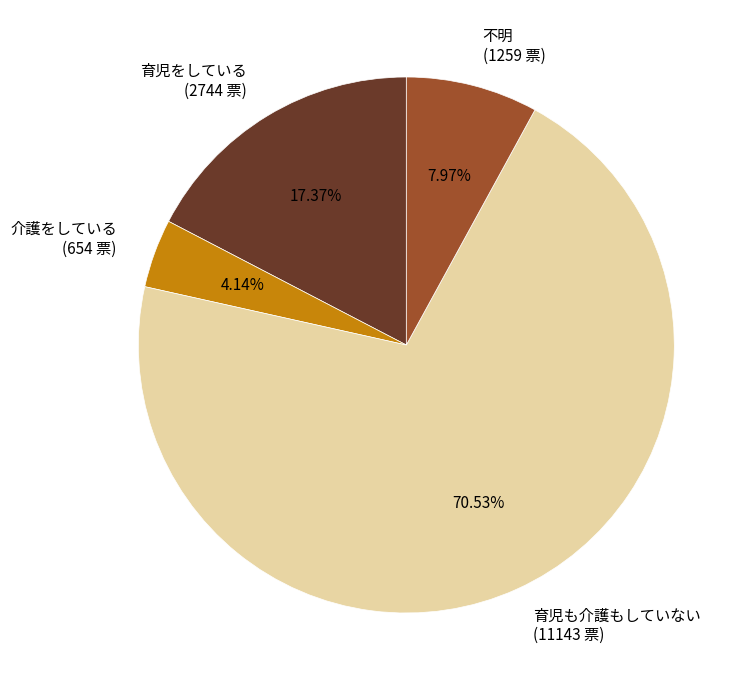

The 介護をしている slice represents 10% of the pie. True or false?

False